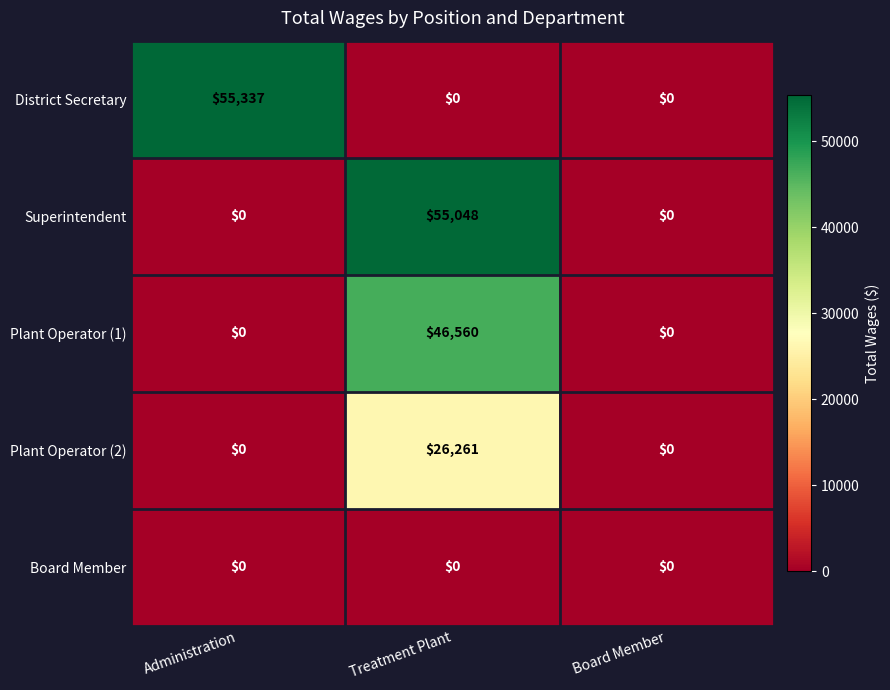

Which series has the largest range (max minus min)?

District Secretary